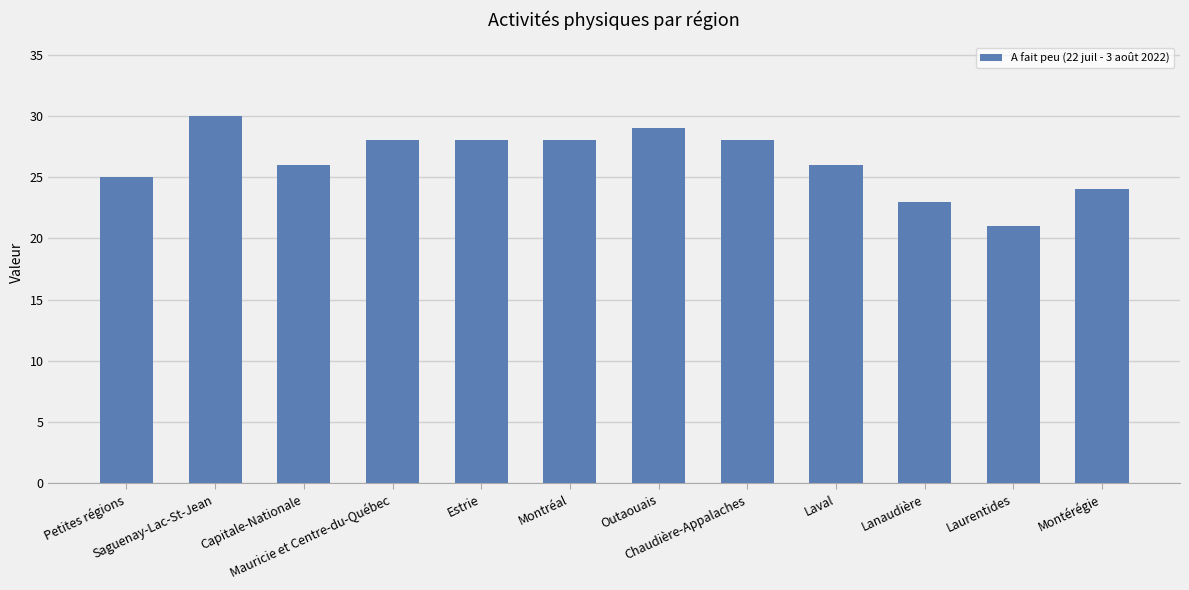

What is the value of the 7th bar from the left?

29